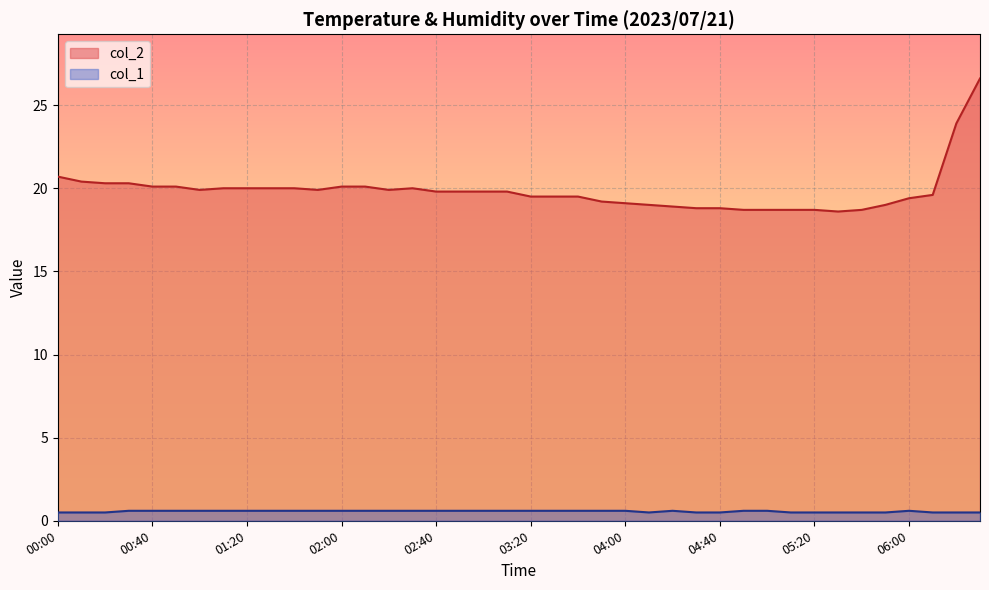

How many lines are shown in the chart?

2